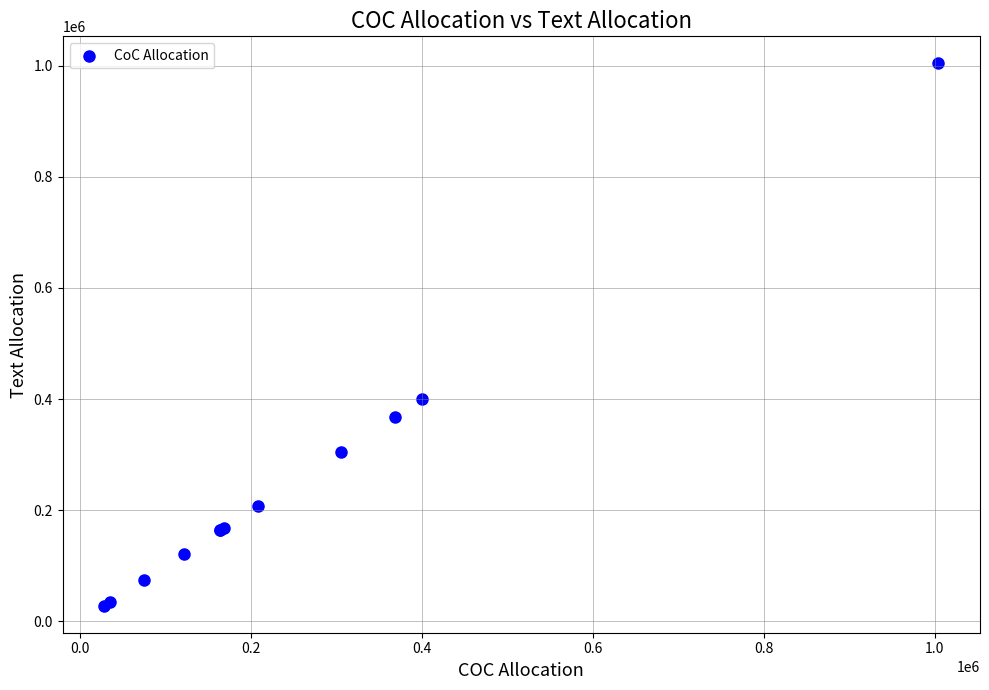

What Y value in the scatter plot is closest to 516169?

399820